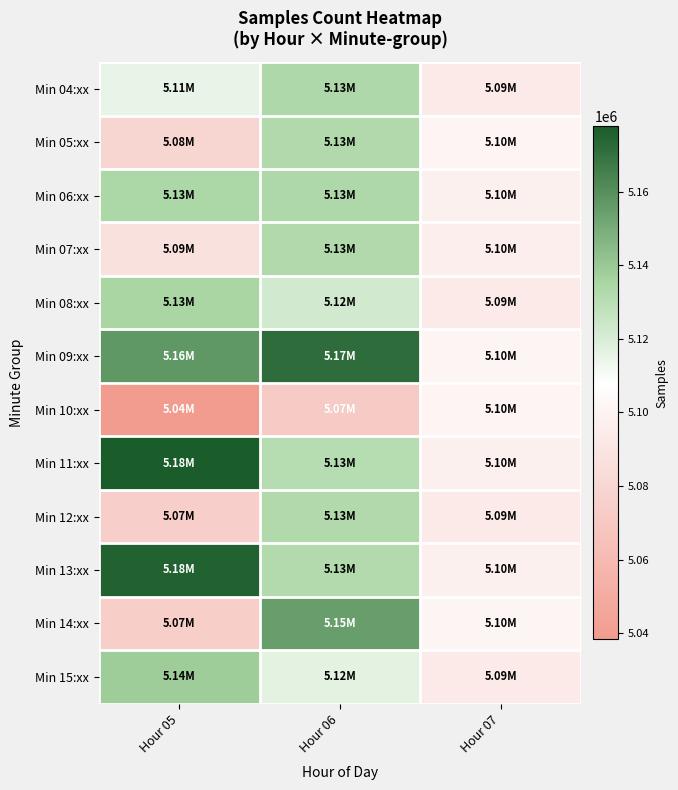

What is the total value across all series at Hour 07?

61168957